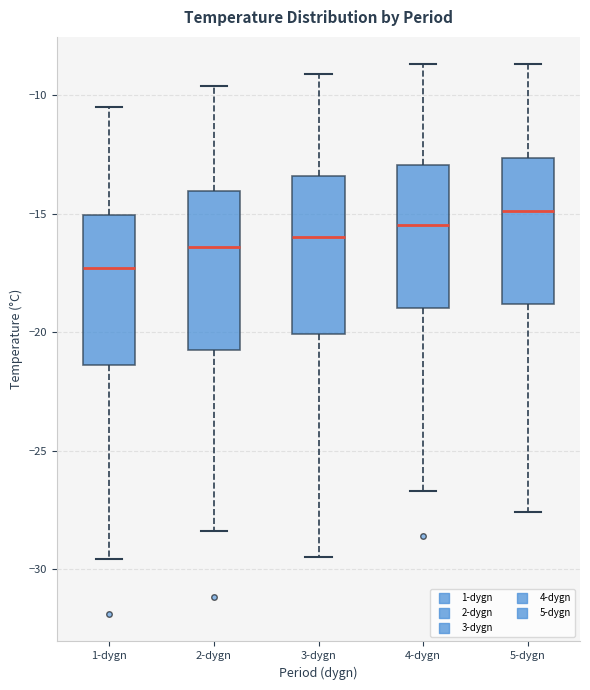

Where does the upper whisker of the box for 2-dygn end on the y-axis? The values are not printed on the chart, so give them approximately, as read against the axis.

-9.5